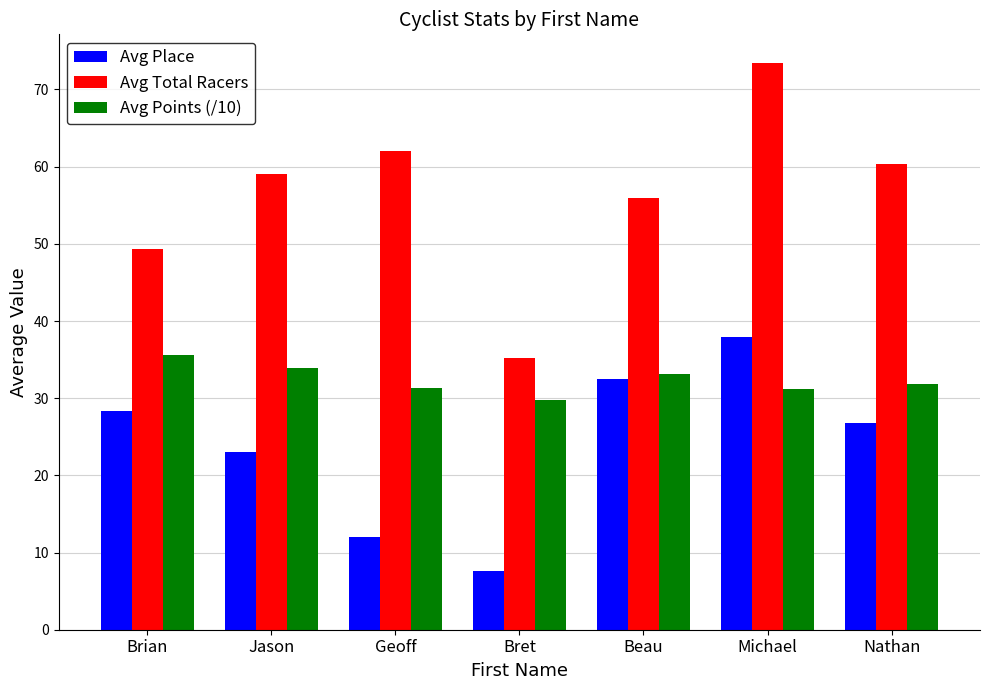

At which label is Avg Total Racers closest to 54?

Beau